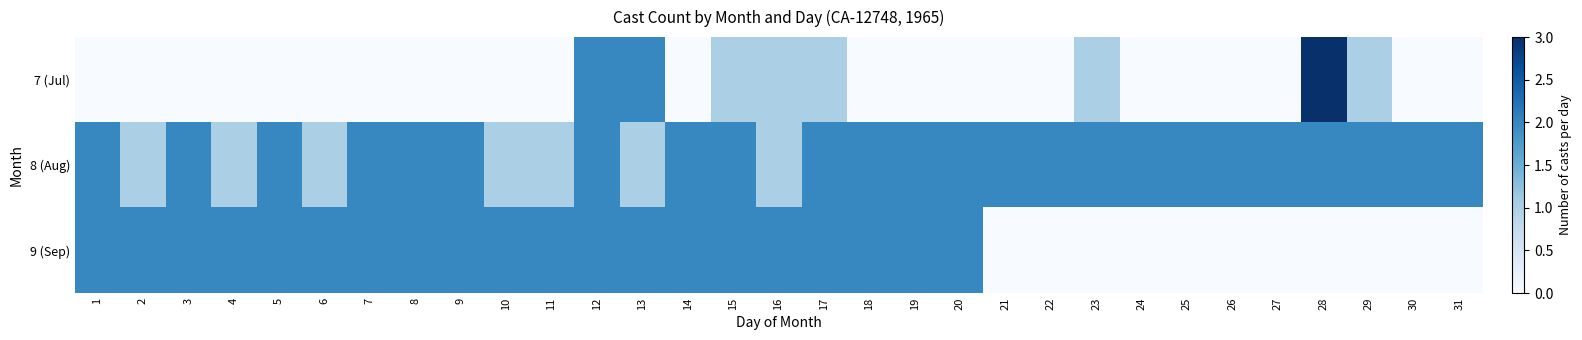

Which series has the largest total across all categories?

8 (Aug)